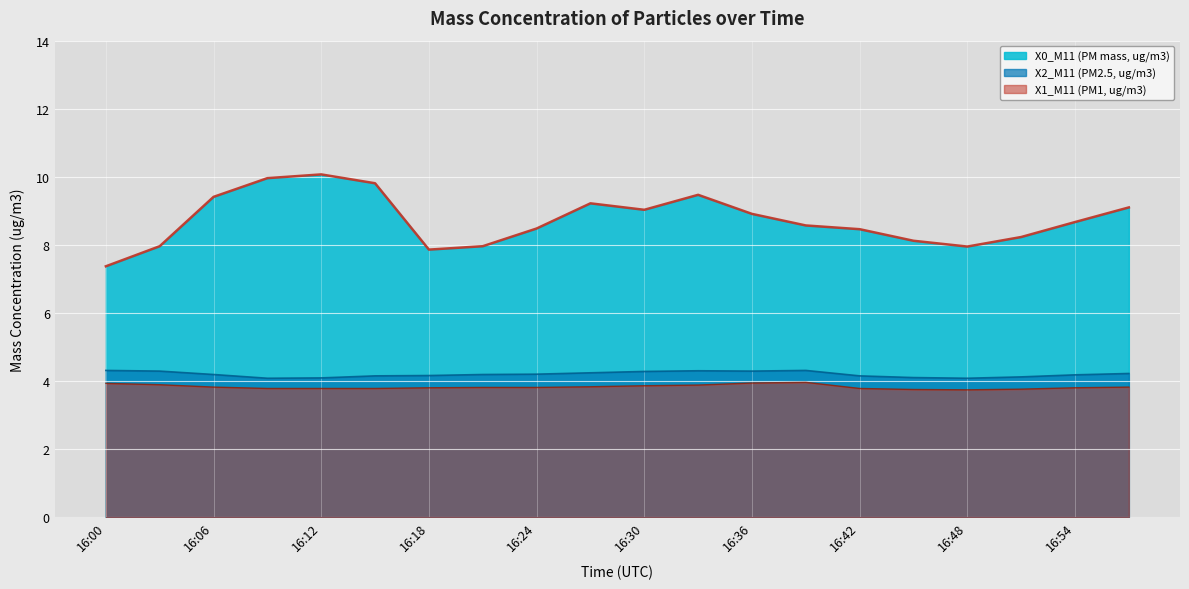

Where is the first local maximum for X2_M11 (PM2.5, ug/m3)?

16:33